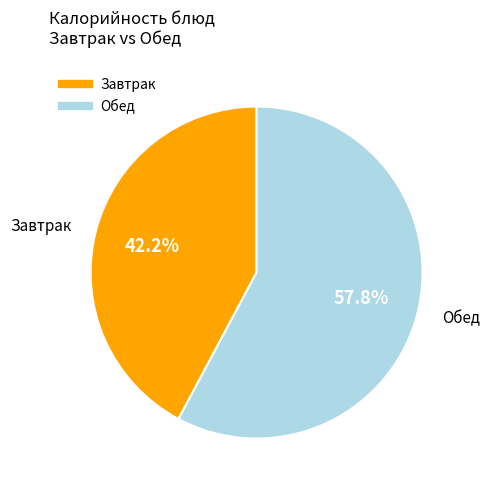

Count the number of slices in the pie.

2